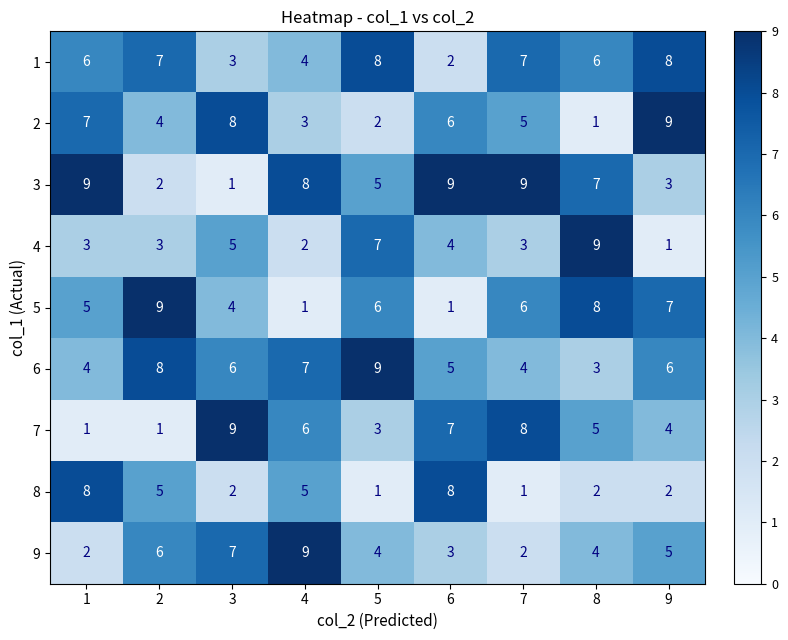

What is the difference between the maximum and minimum values in the 1 series?

6